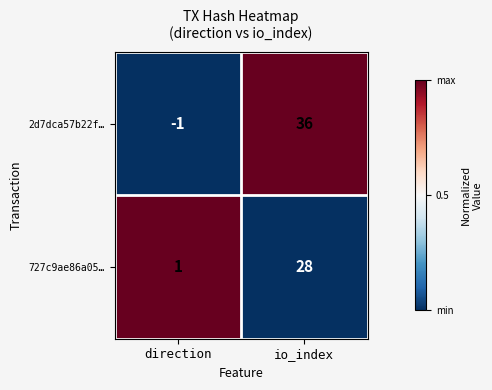

Between direction and io_index, which series saw the biggest shift?

2d7dca57b22f…